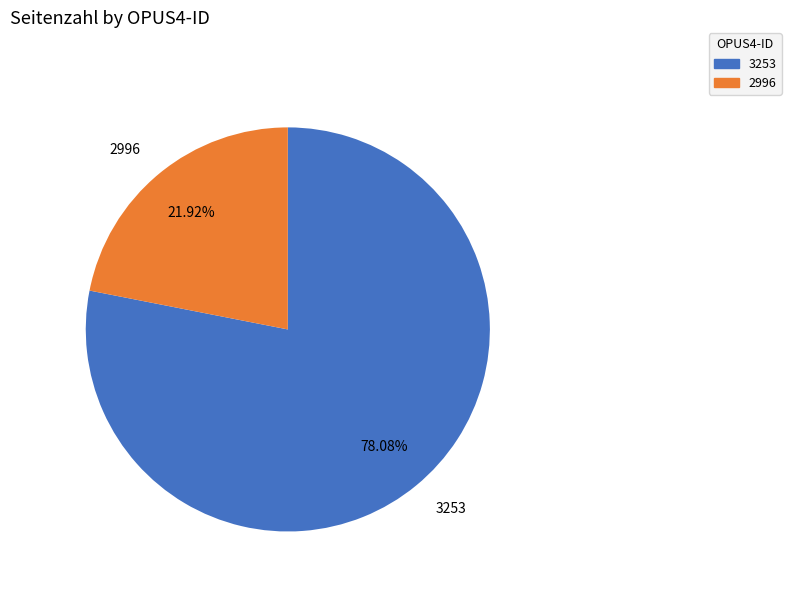

Does 3253 account for over 50% of the chart?

Yes